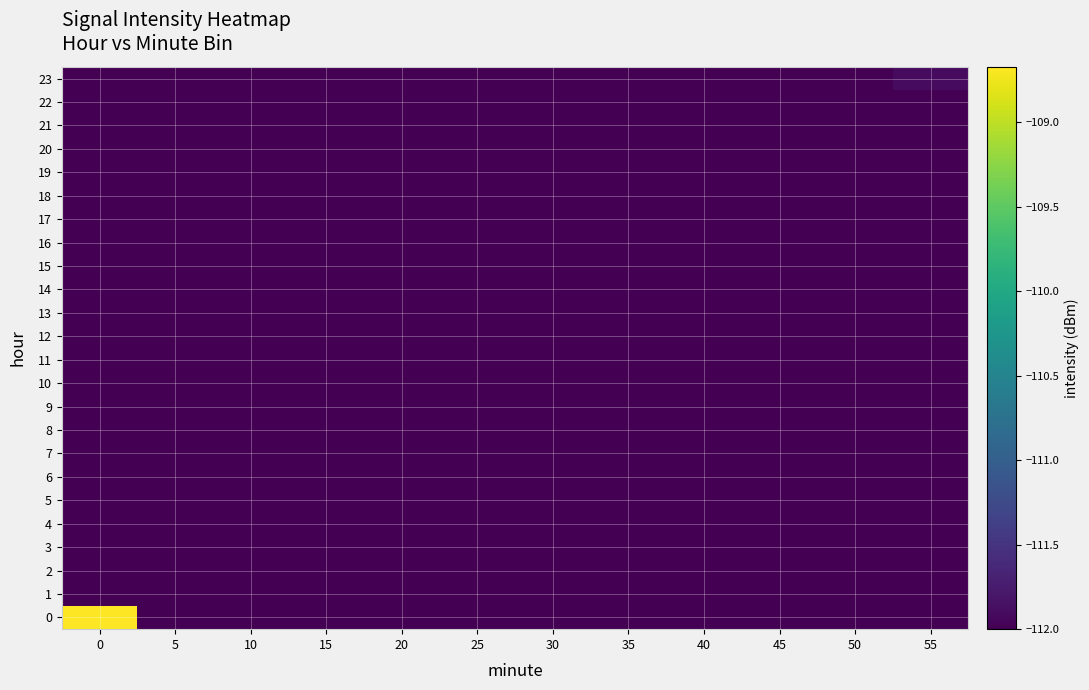

Count the number of data series in this chart.

24